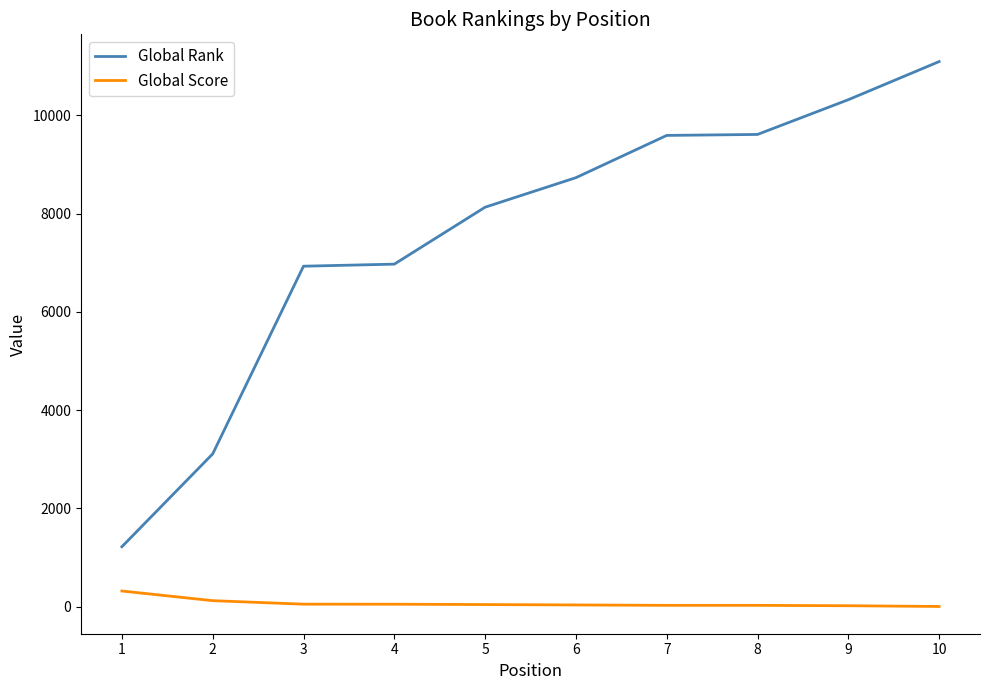

What is the greatest value displayed?

11093